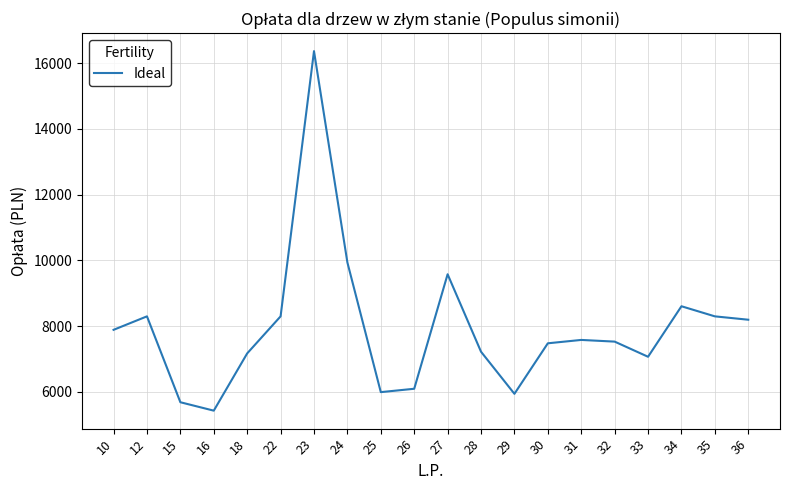

What is the difference between the maximum and minimum values?

10932.9